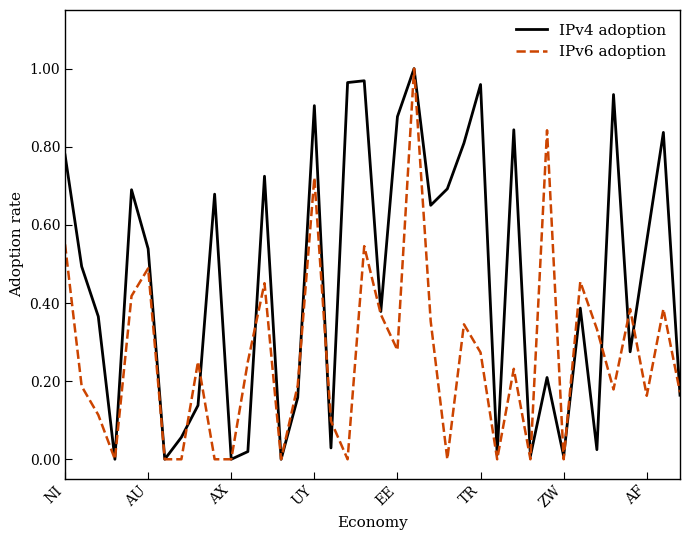

List the series in order of their overall mean, lowest first.

IPv6 adoption, IPv4 adoption